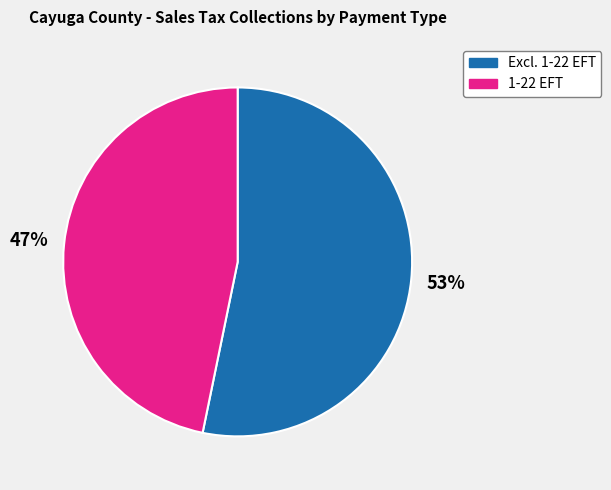

Does any single category account for the majority?

Yes